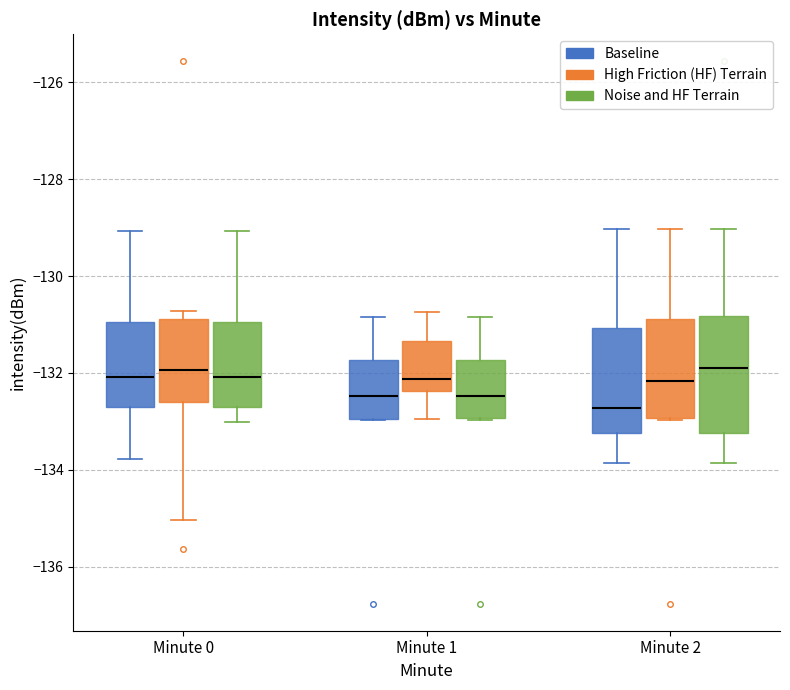

Comparing the boxes themselves (not the whiskers), which one is the tallest?

Minute 2 (Noise and HF Terrain)